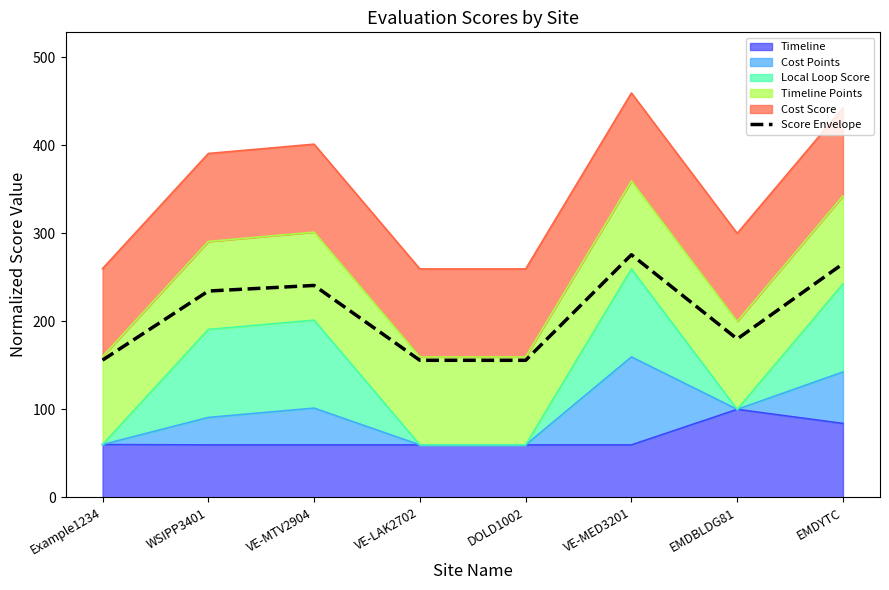

The chart shows a value of 240.8 at VE-MTV2904. True or false?

True